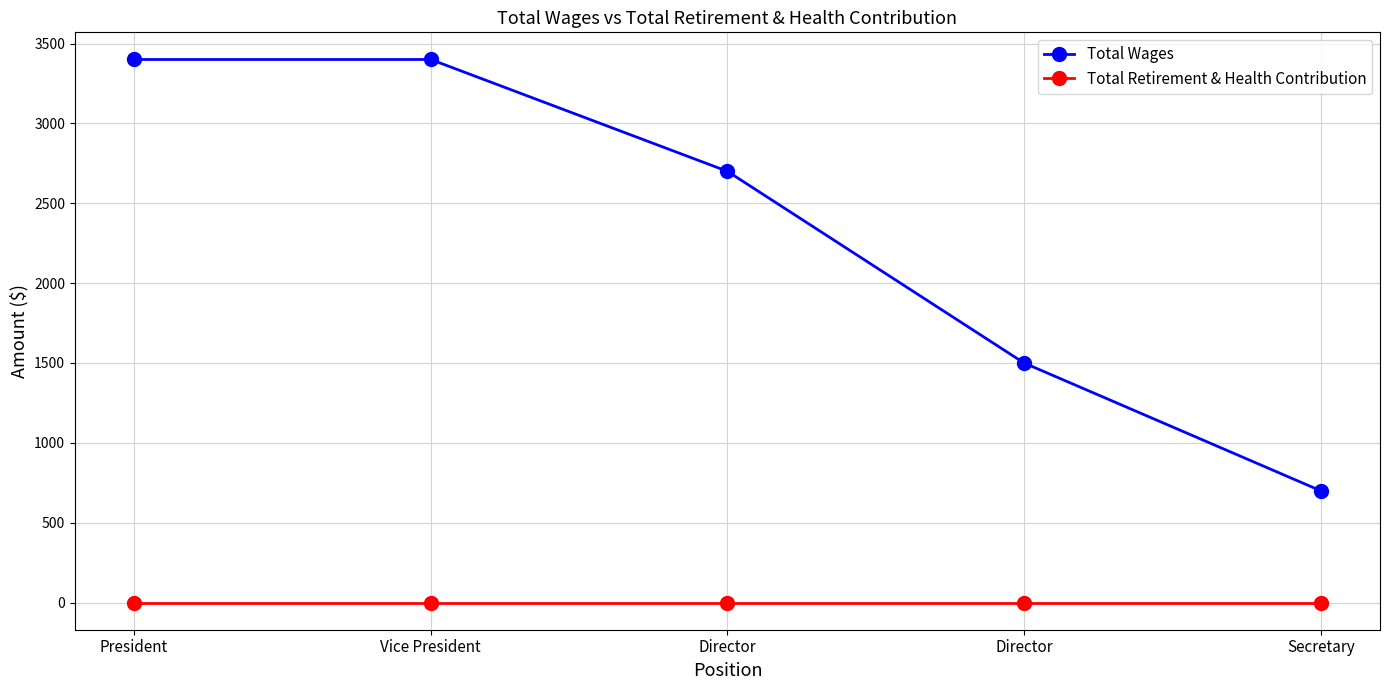

What is the sum of all Total Wages values?

11700